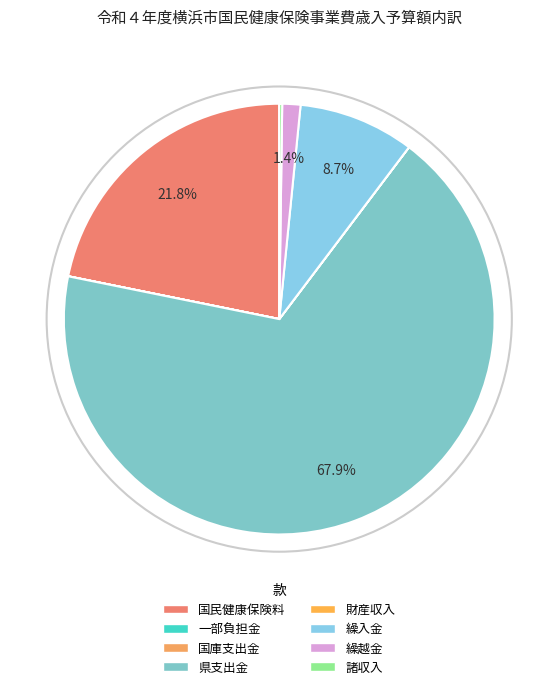

True or false: 財産収入 accounts for 1% of the total.

False